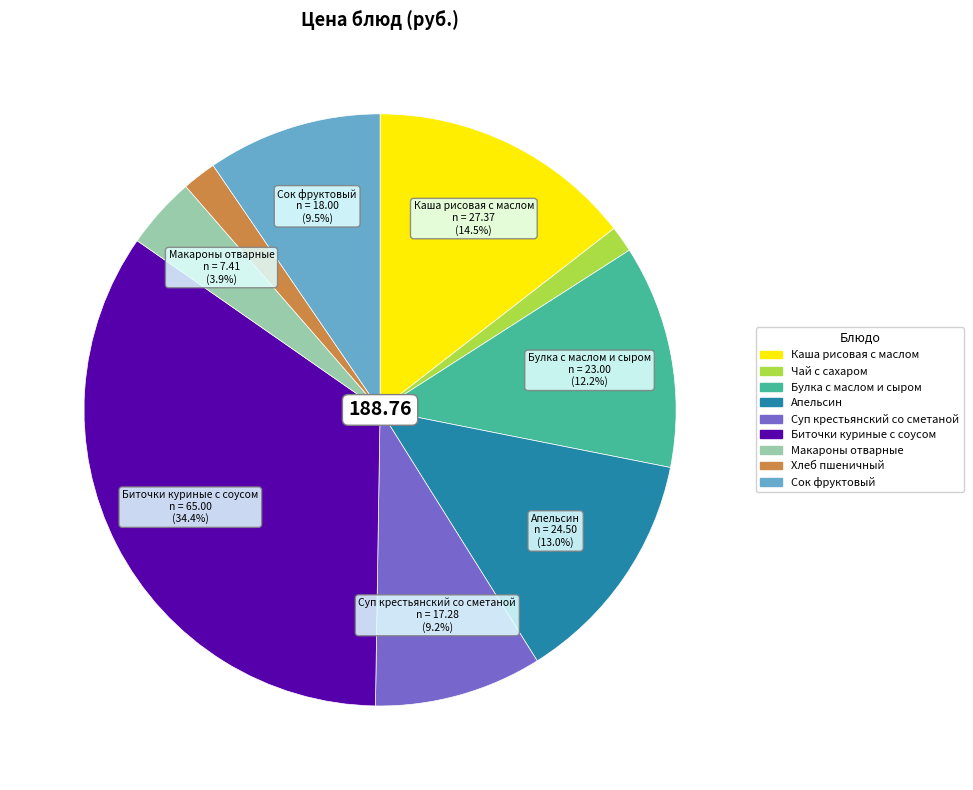

What is the largest slice in the pie chart?

Биточки куриные с соусом